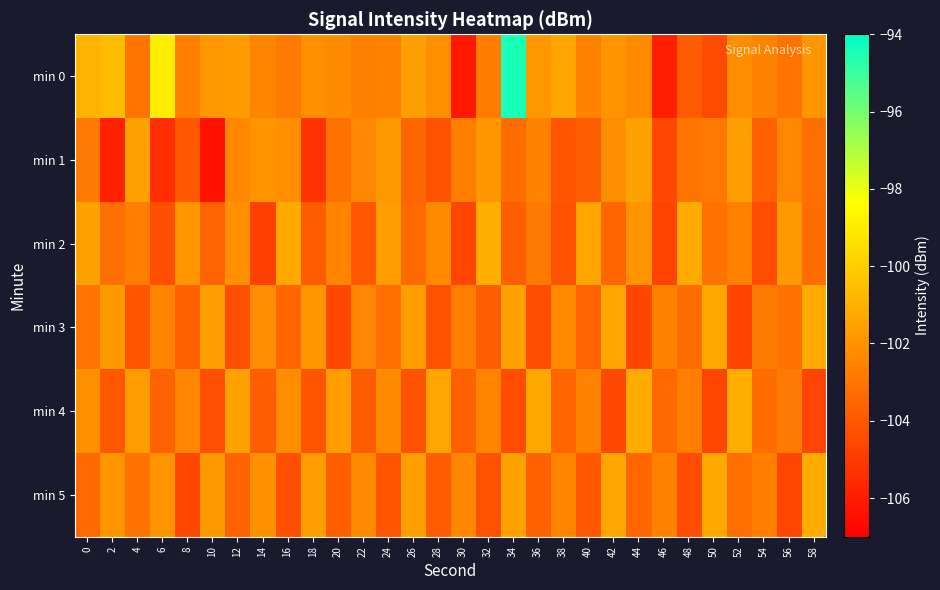

Between 2 and 0, which is larger?

2